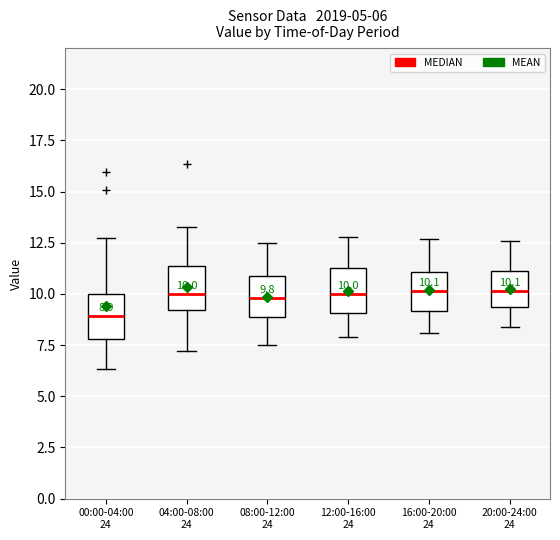

Which box has the lowest median line?

00:00-04:00 24